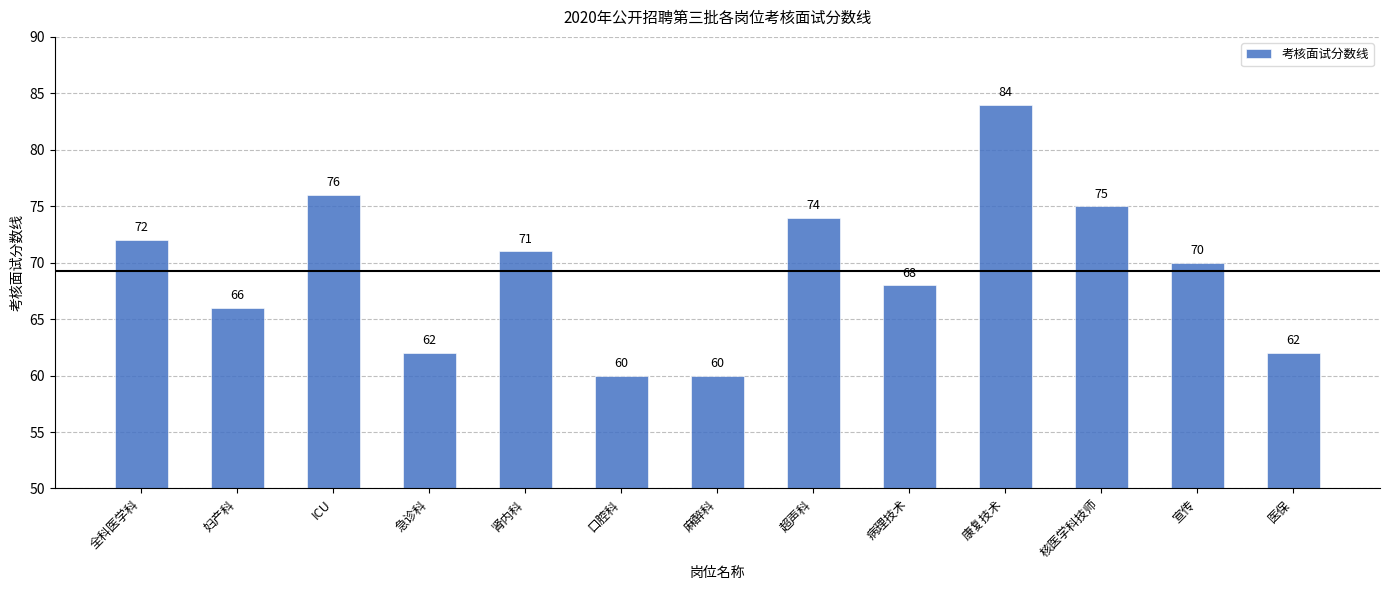

Are the bars horizontal?

No